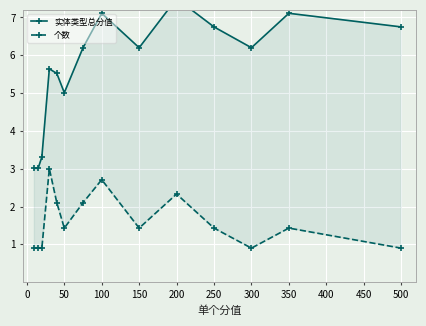

True or false: 实体类型总分值 has more than 0 points higher than both neighbors.

True